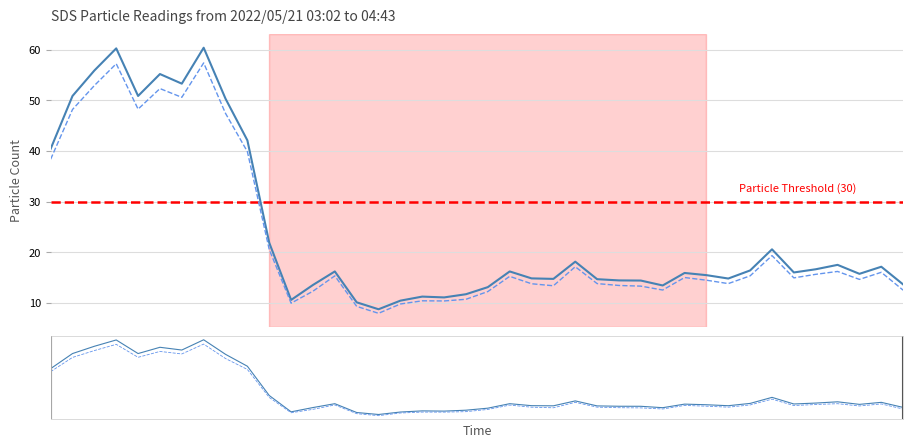

What is the smallest value displayed?

7.9